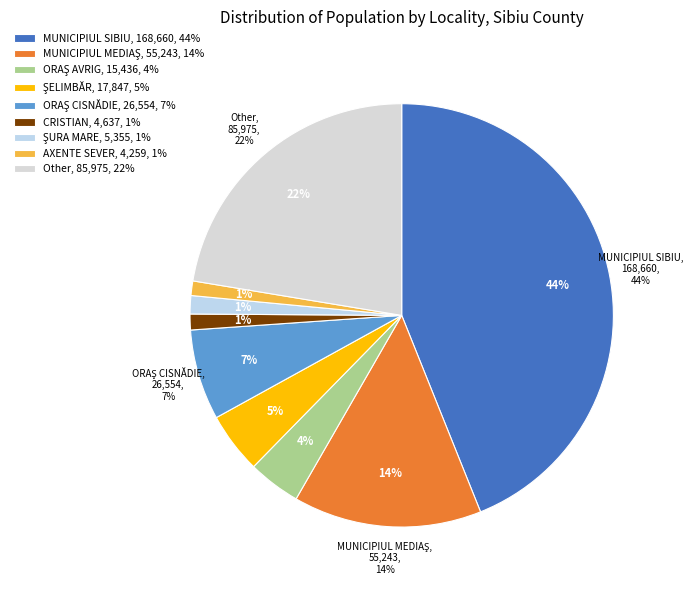

What is the change in value from MUNICIPIUL SIBIU to ŞELIMBĂR?

-150813